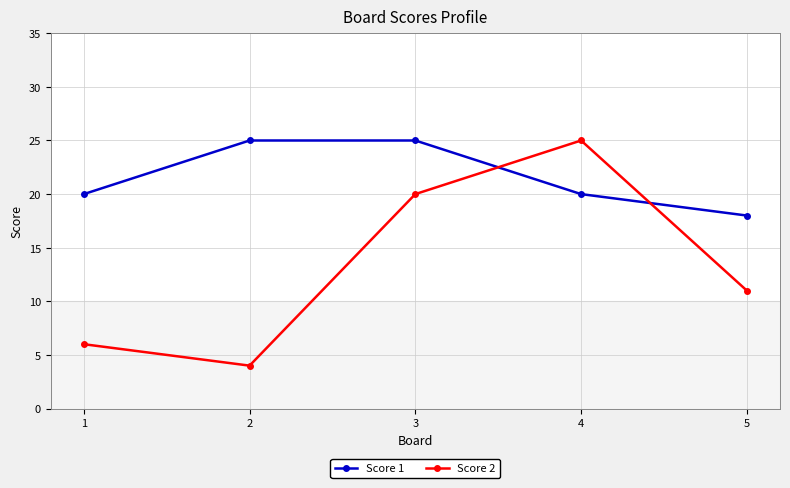

At which category does the chart reach its minimum across all series?

2